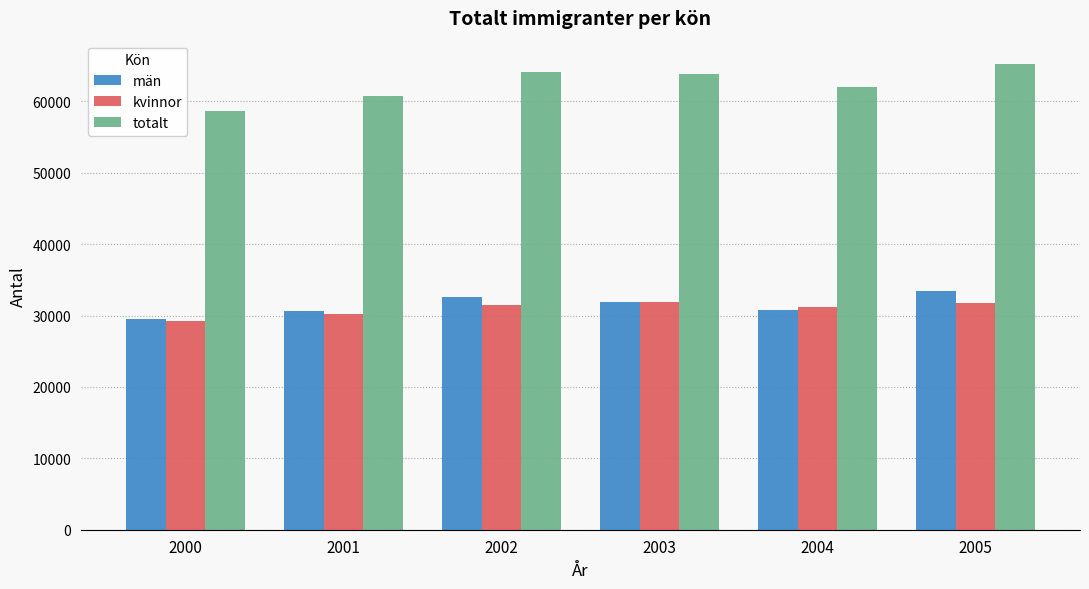

Is it true that totalt equals 24180 at 2005?

False